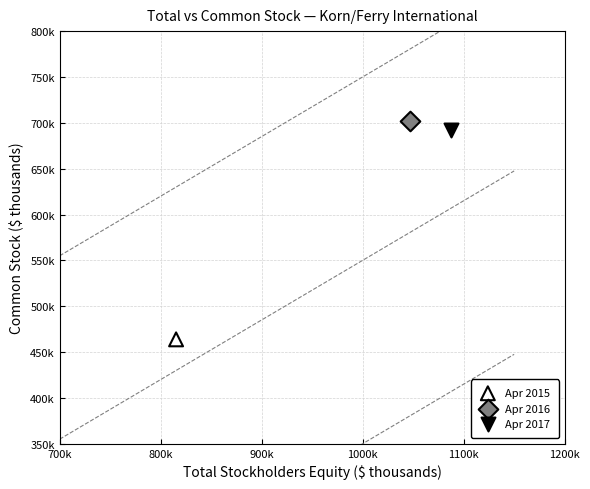

What are all the series names shown in the legend?

Apr 2015, Apr 2016, Apr 2017